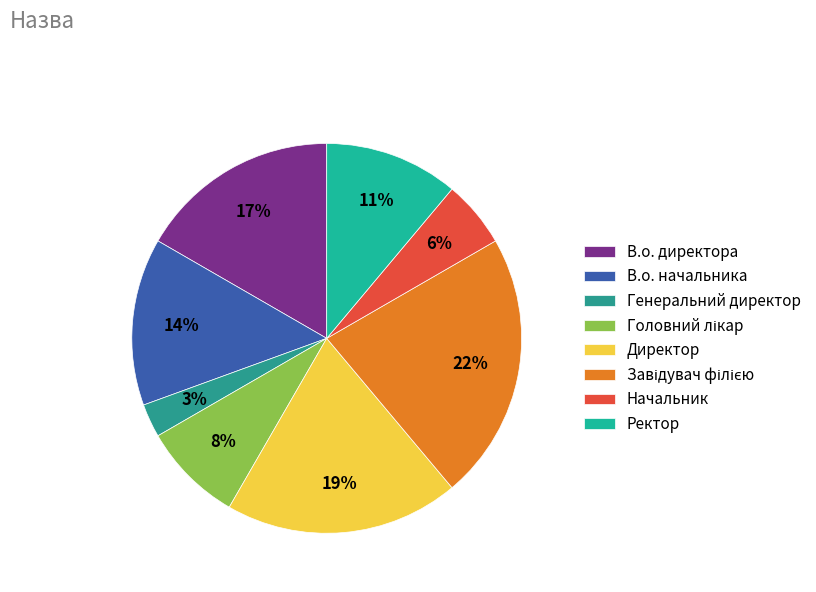

How many segments does this pie chart have?

8